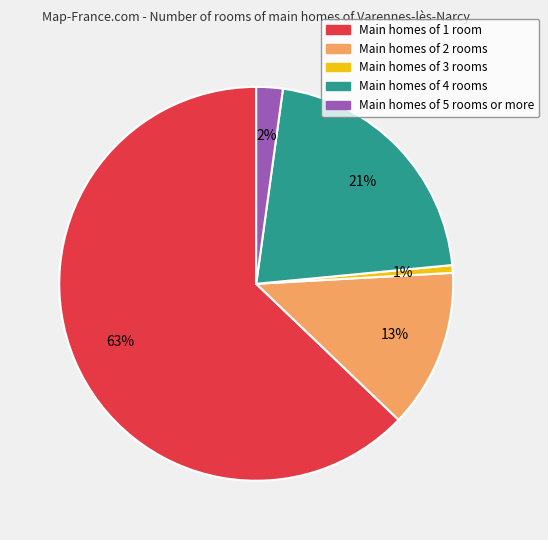

Does any single category account for the majority?

Yes